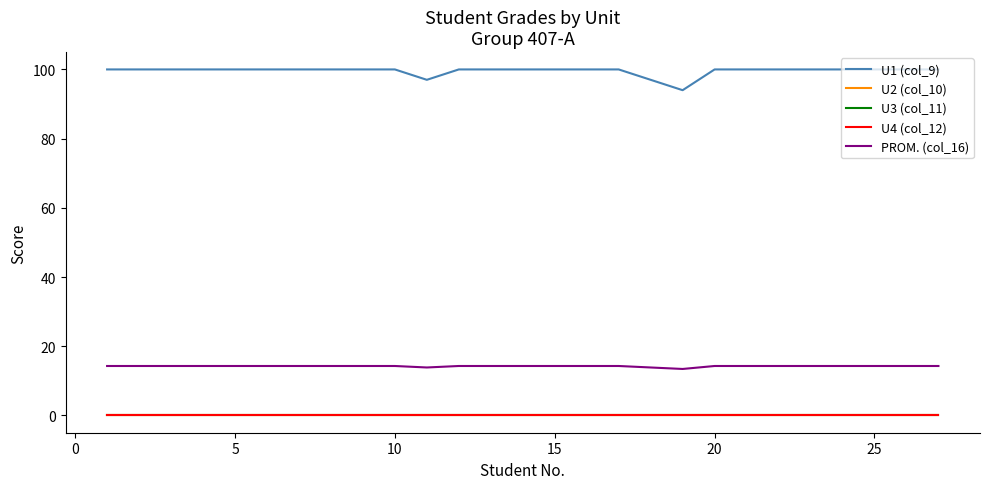

Which series has the largest total across all categories?

U1 (col_9)